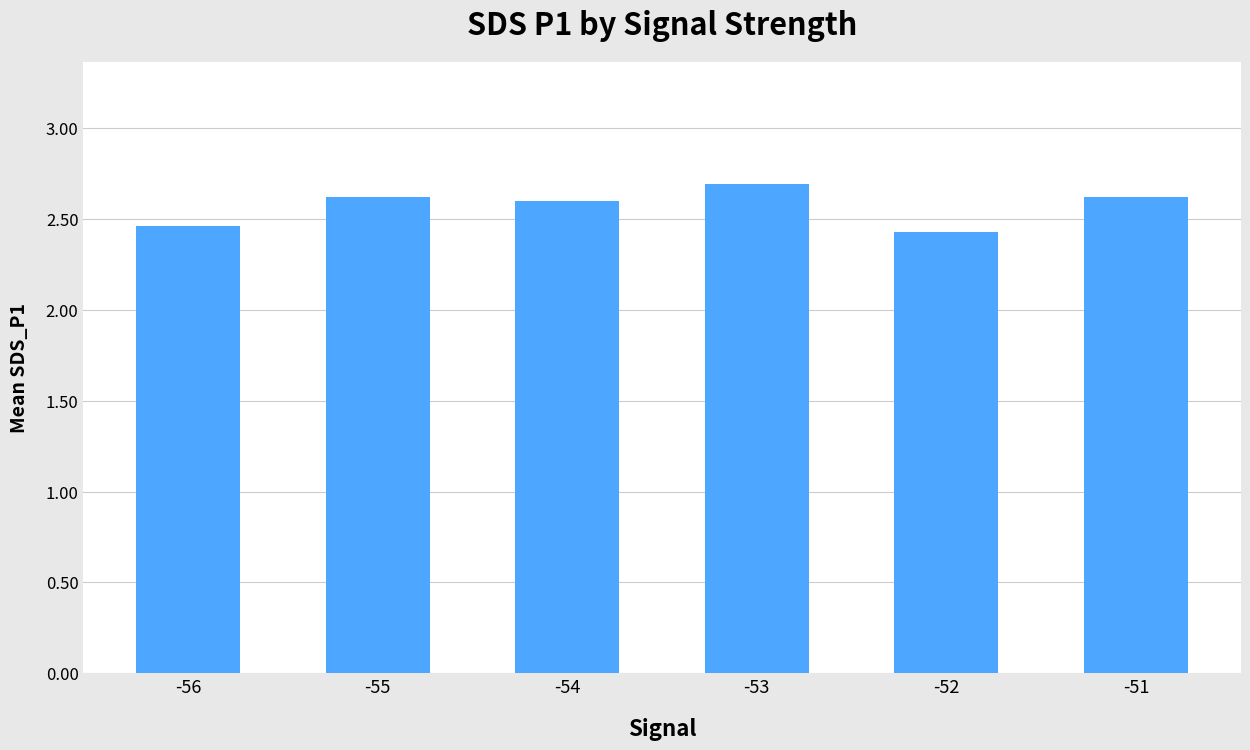

What is the average value?

2.6